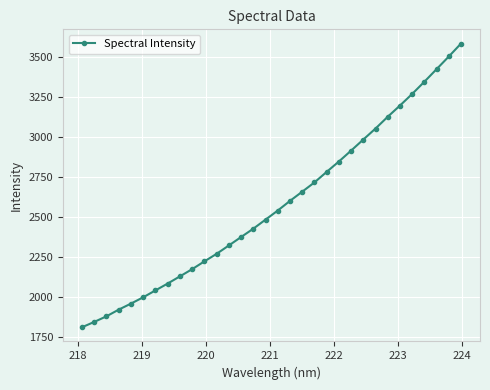

True or false: the data has more than 0 interior local peaks.

False